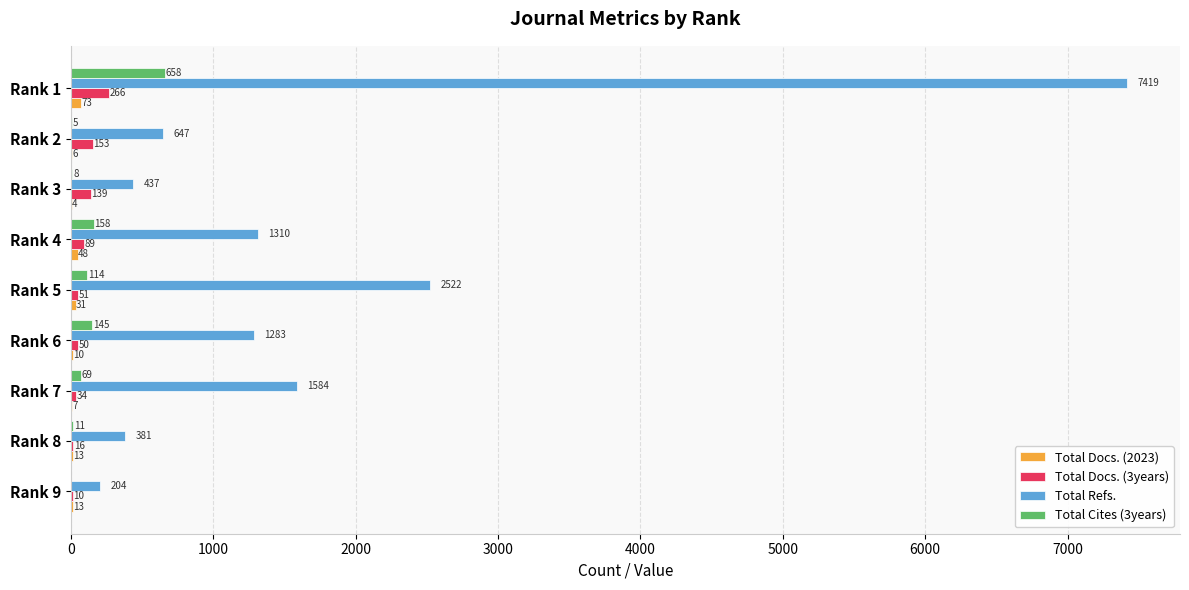

What value does the Total Refs. series have at Rank 4?

1310